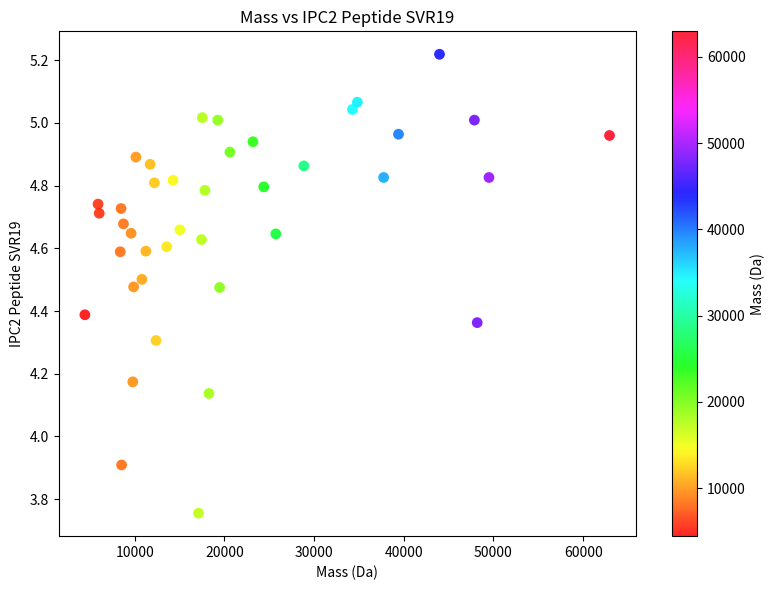

What Y value in the scatter plot is closest to 4?

3.9